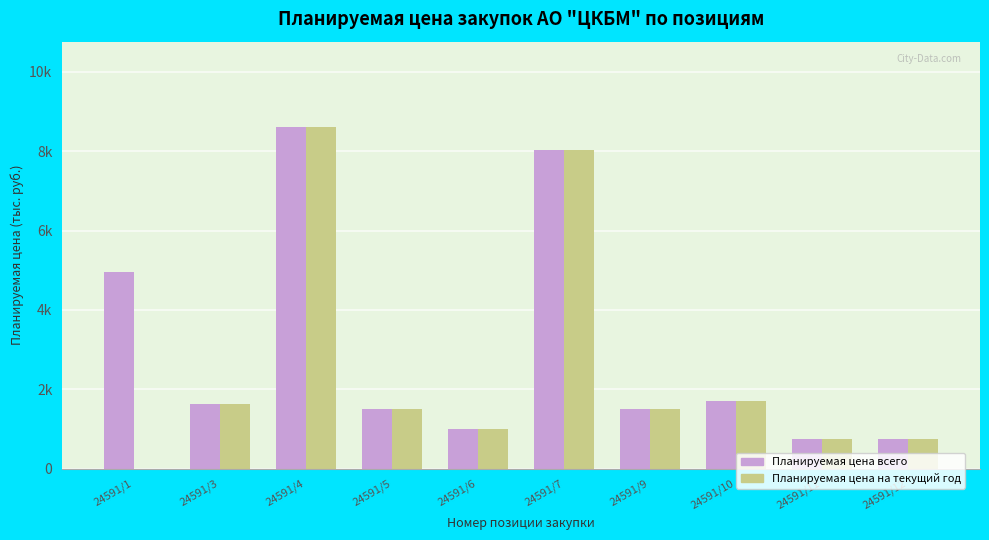

What are all the series names shown in the legend?

Планируемая цена всего, Планируемая цена на текущий год